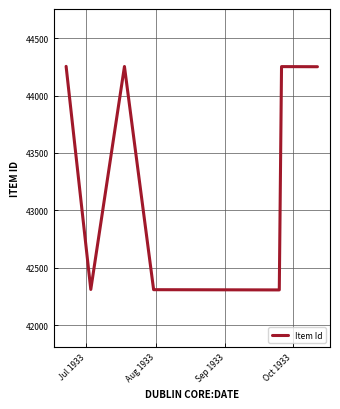

What is the difference between the maximum and minimum values?

1948